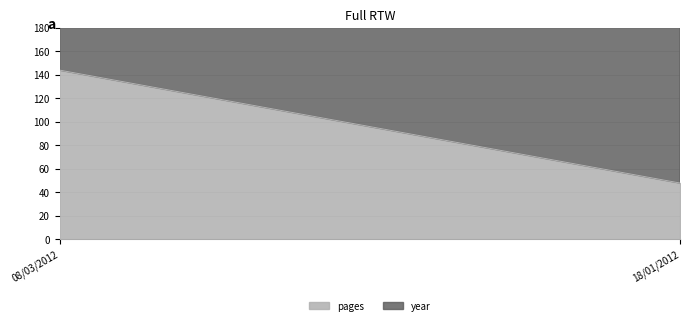

Read the pages value at 18/01/2012, to the nearest 5.

50